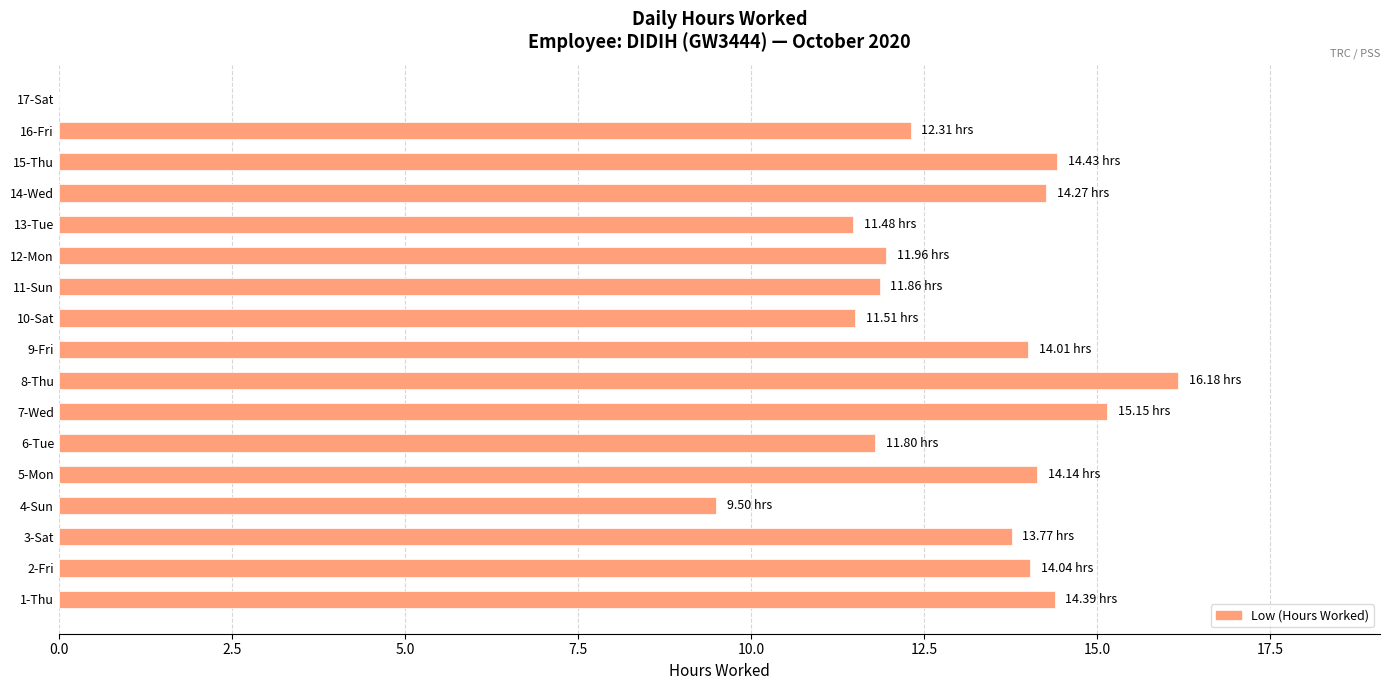

What is the sum of the values at 16-Fri and 4-Sun?

21.8